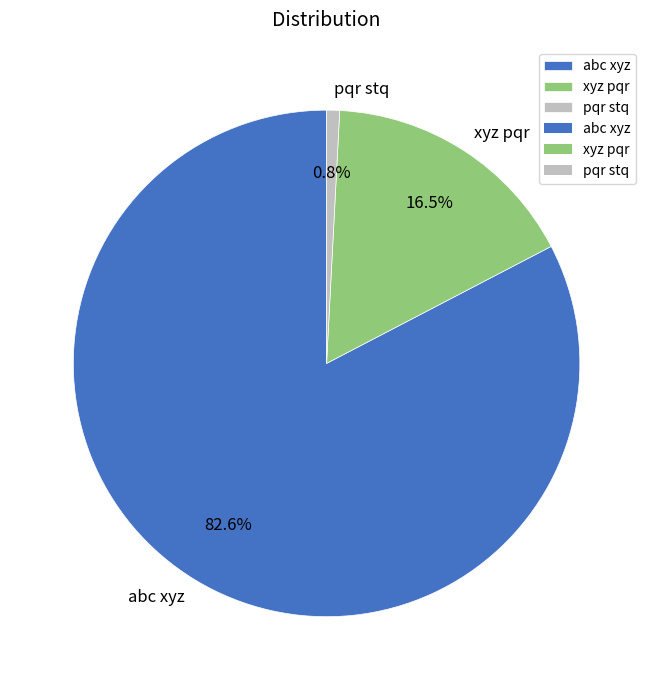

Does xyz pqr account for over 50% of the chart?

No